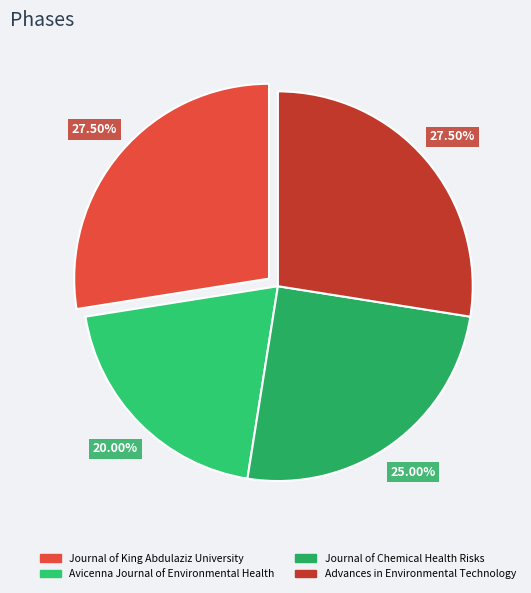

To the nearest percent, what portion does Avicenna Journal of Environmental Health represent?

20%